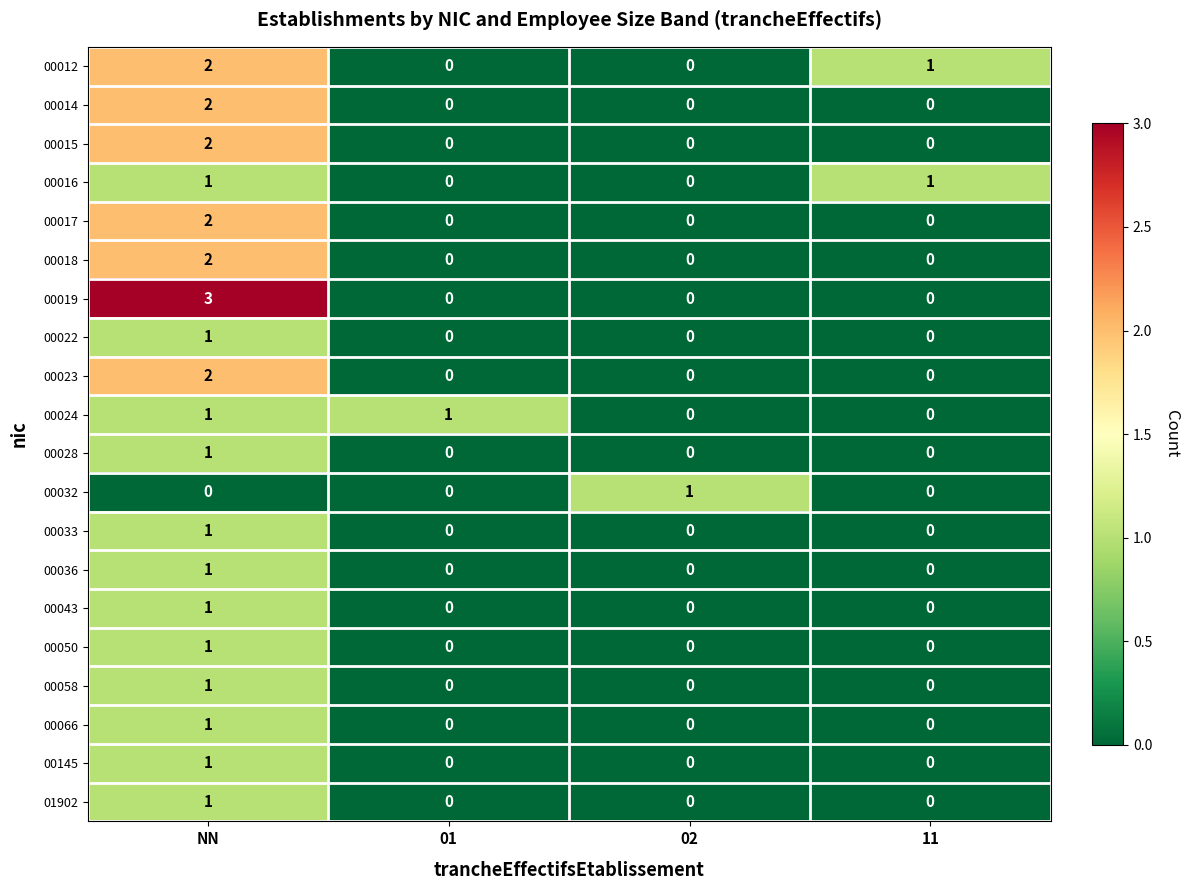

Which series has the widest spread of values?

00019